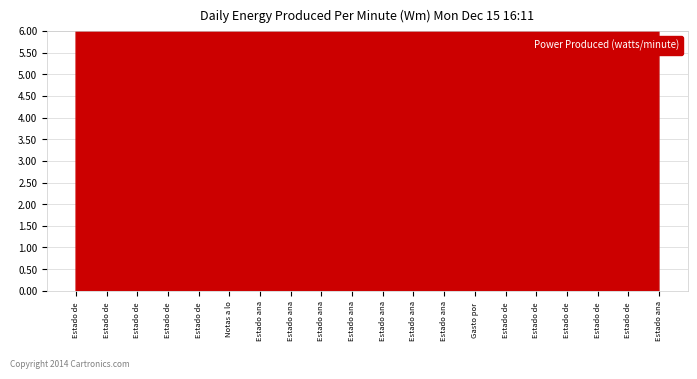

Reading right to left, what are all the values shown in this chart?

9	8	9	8	9	8	9	9	8	9	8	9	8	9	8	9	9	8	9	9